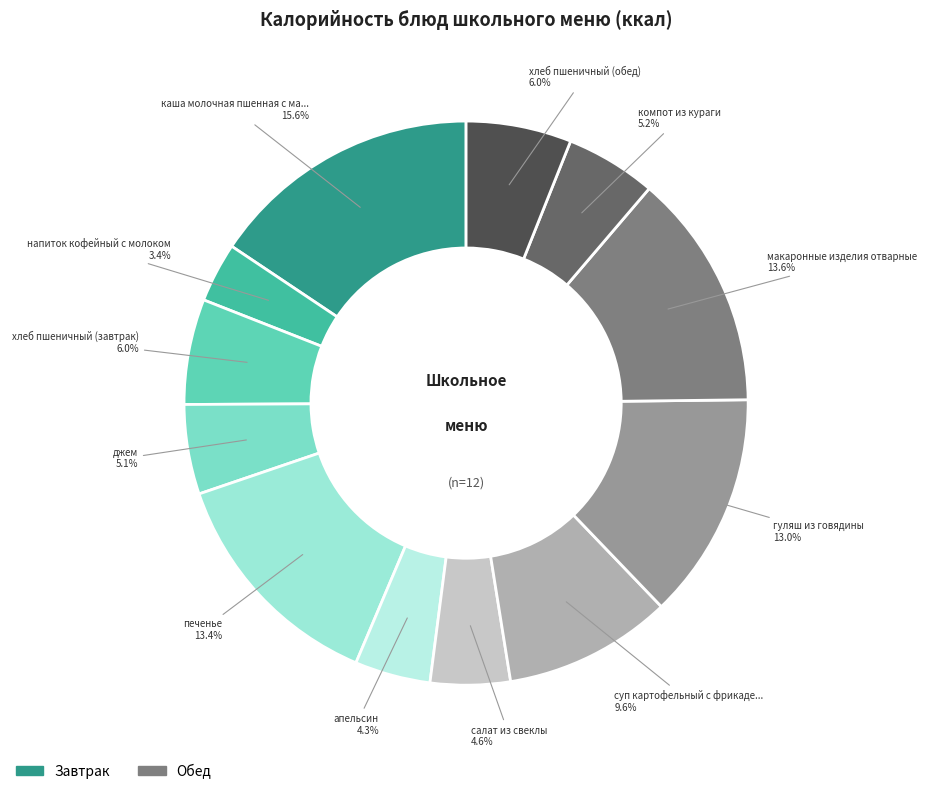

Rank the categories by value from highest to lowest.

каша молочная пшенная с маслом, макаронные изделия отварные, печенье, гуляш из говядины, суп картофельный с фрикадельками, хлеб пшеничный (завтрак), хлеб пшеничный (обед), компот из кураги, джем, салат из свеклы, апельсин, напиток кофейный с молоком